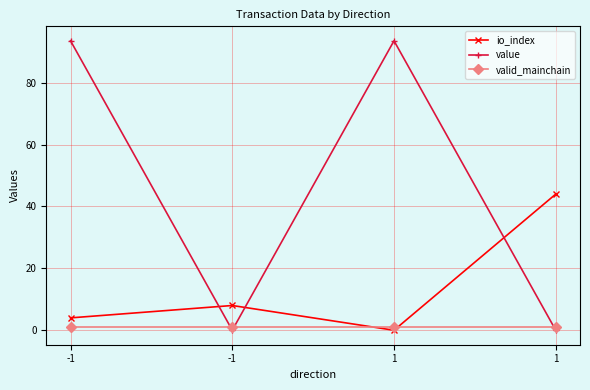

Rank the series by their maximum value, from highest to lowest.

value, io_index, valid_mainchain